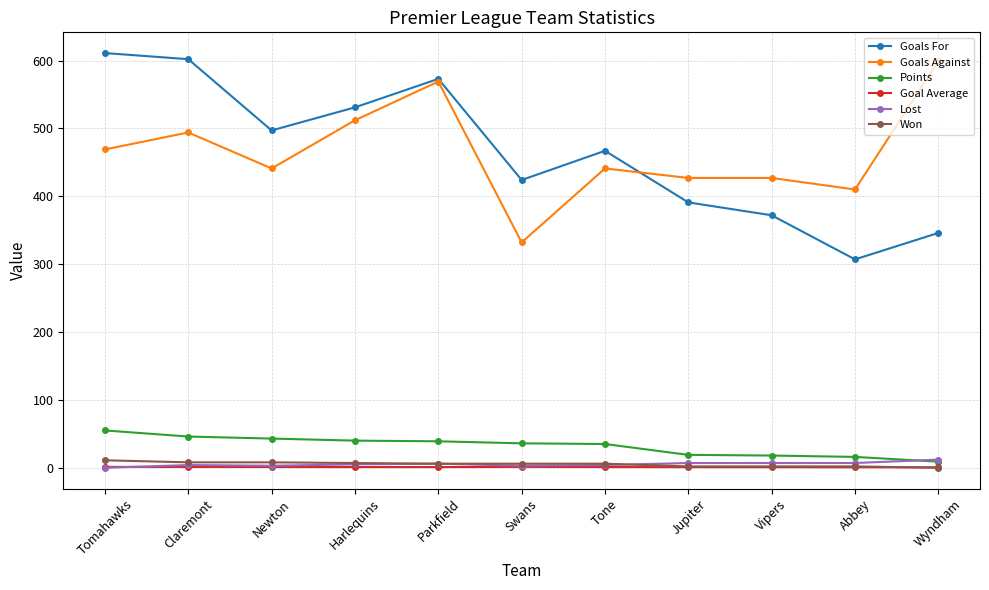

At how many categories does at least one series exceed 382?

11